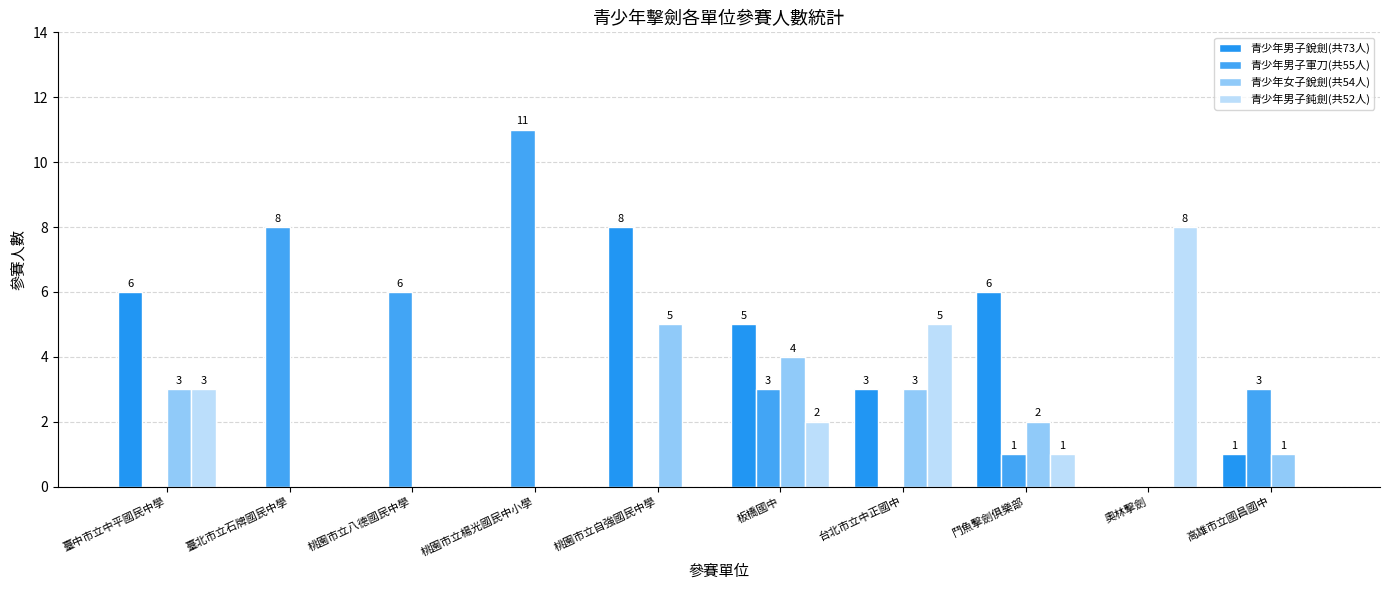

List the series in order of their peak value, highest first.

青少年男子軍刀(共55人), 青少年男子銳劍(共73人), 青少年男子鈍劍(共52人), 青少年女子銳劍(共54人)